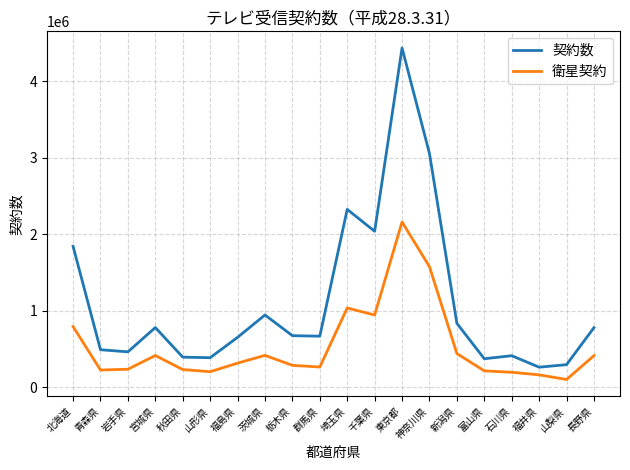

At which category is the sum across all series the highest?

東京都